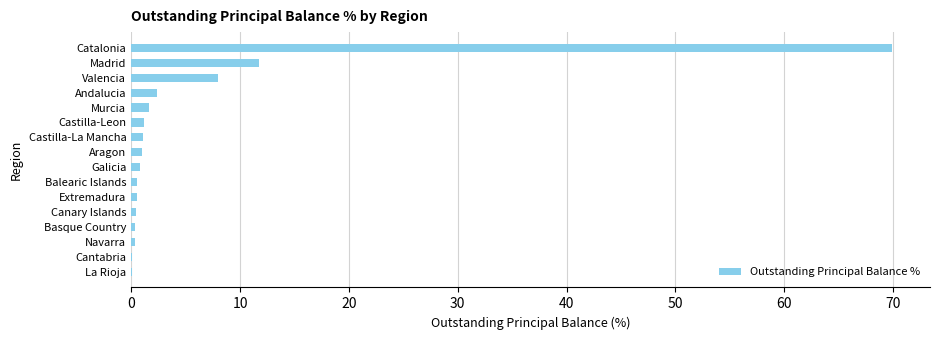

The chart shows a value of 1.6 at Murcia. True or false?

True